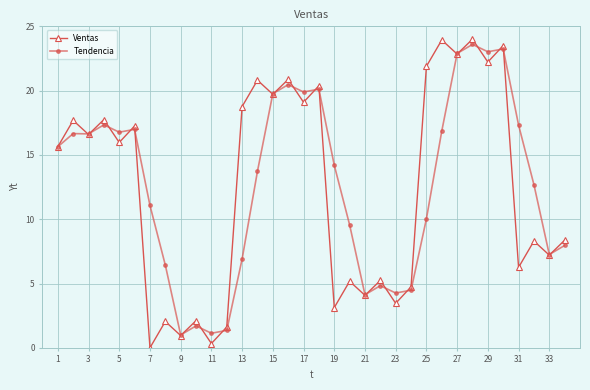

What is the value of the Tendencia point at the 9th from the left?

1.0